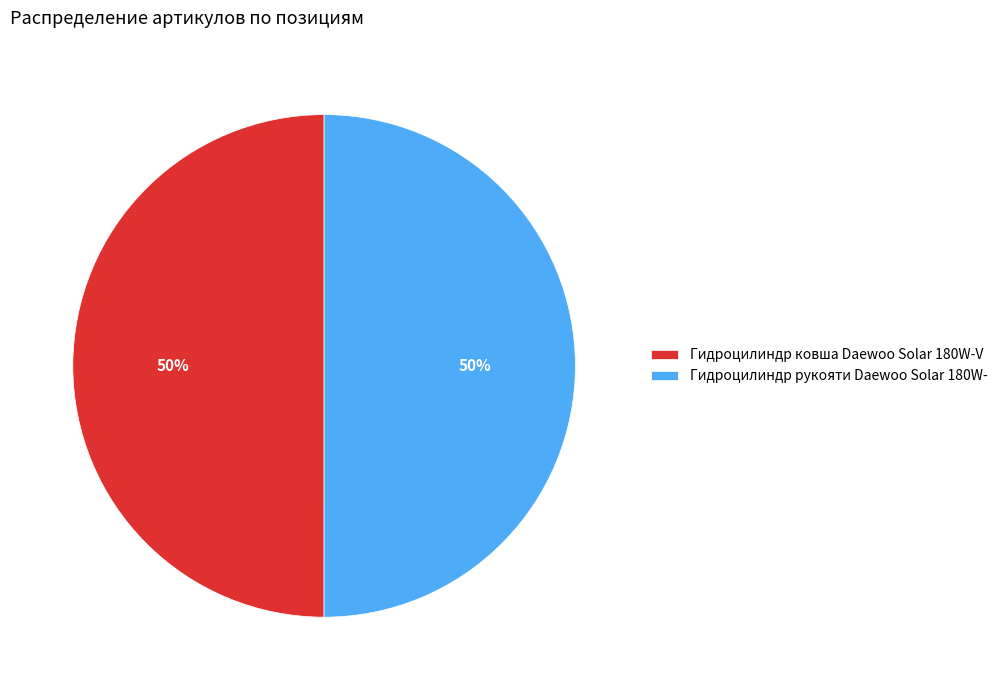

To the nearest percent, what is the average slice percentage?

50%